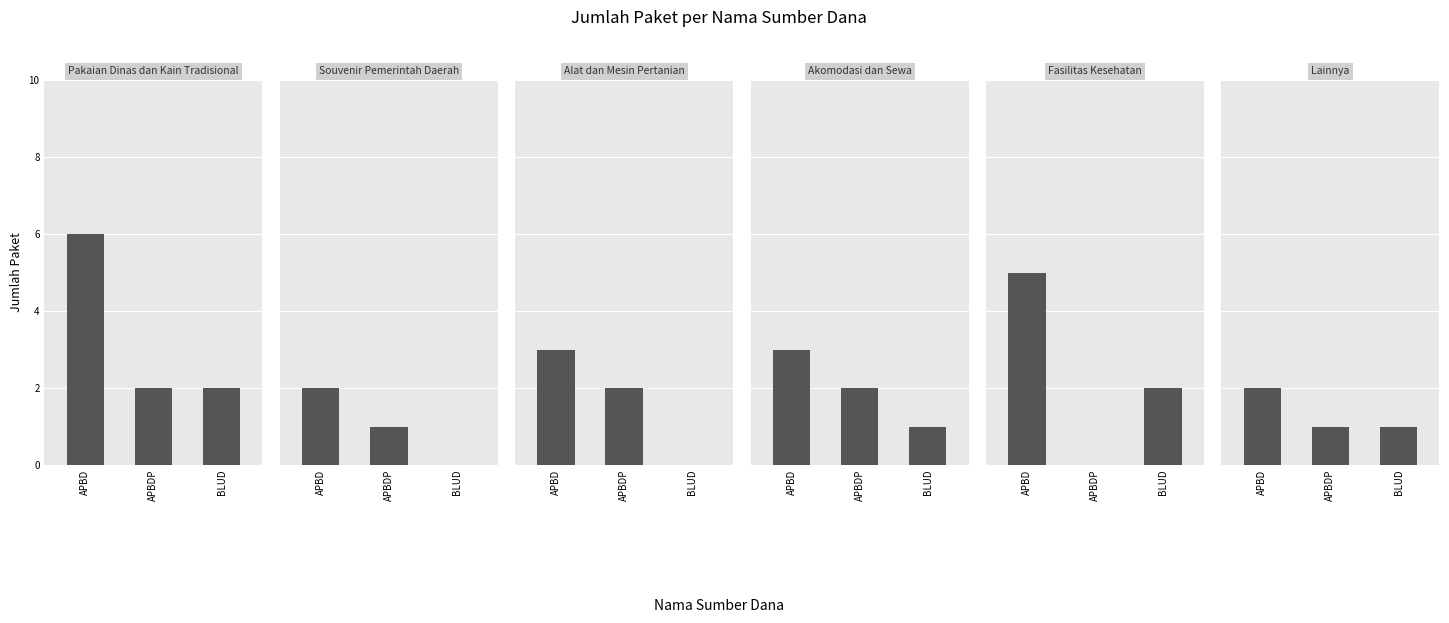

At which category is the sum across all series the highest?

APBD